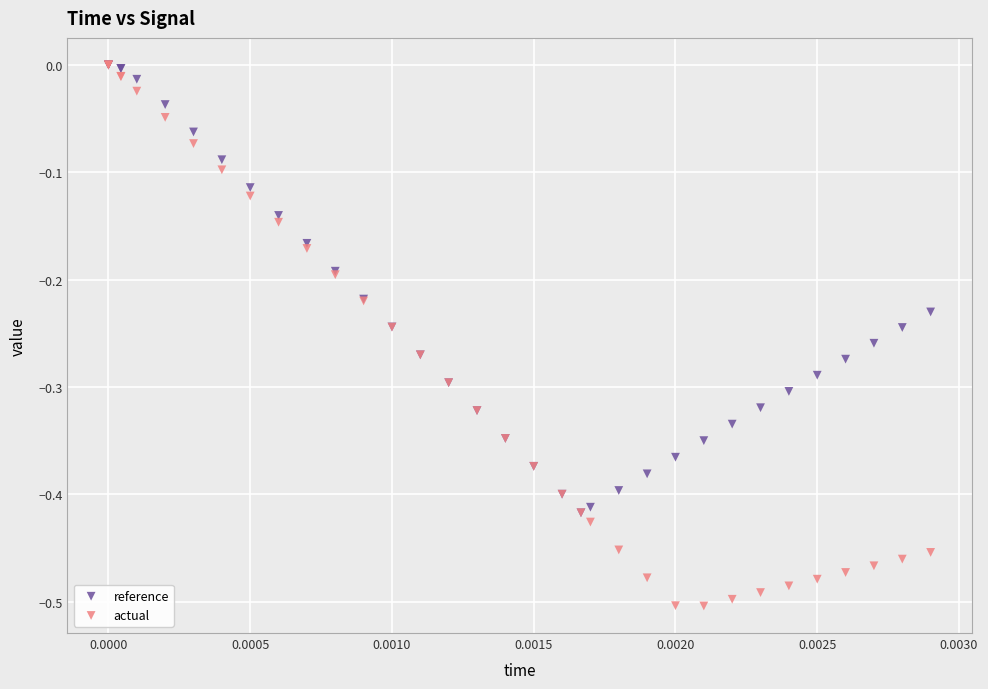

Which series contains the lowest Y value?

actual